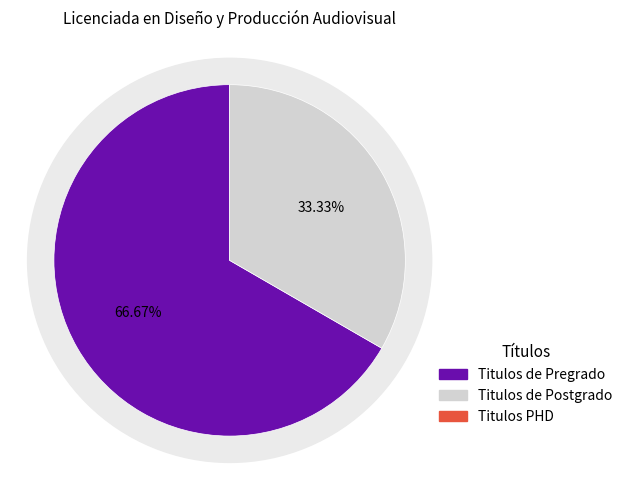

Does any single category account for the majority?

Yes